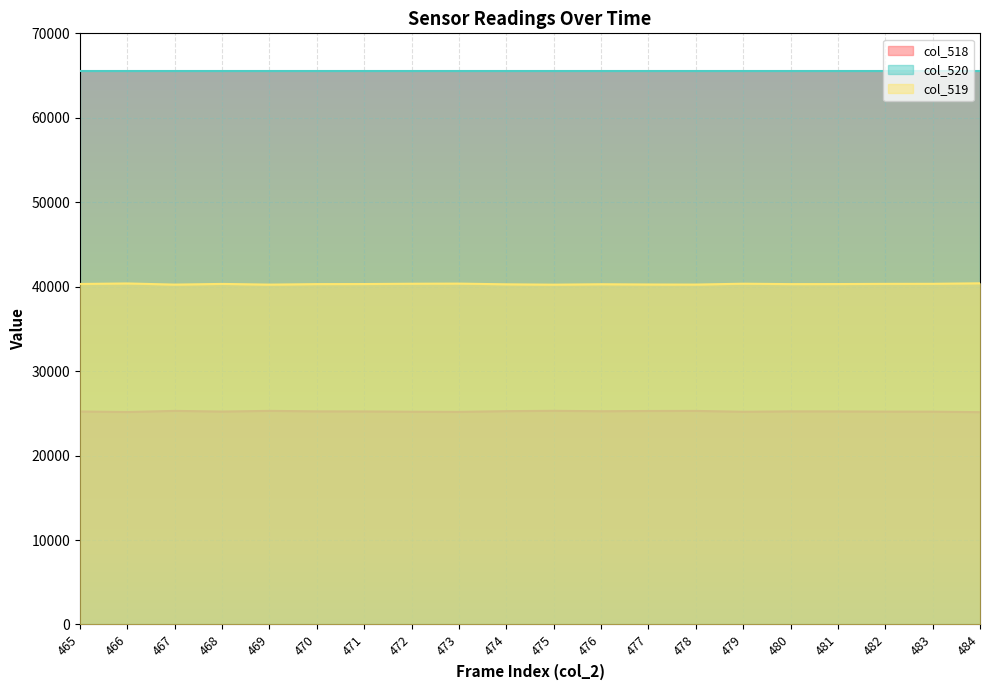

Which series has the largest total across all categories?

col_520